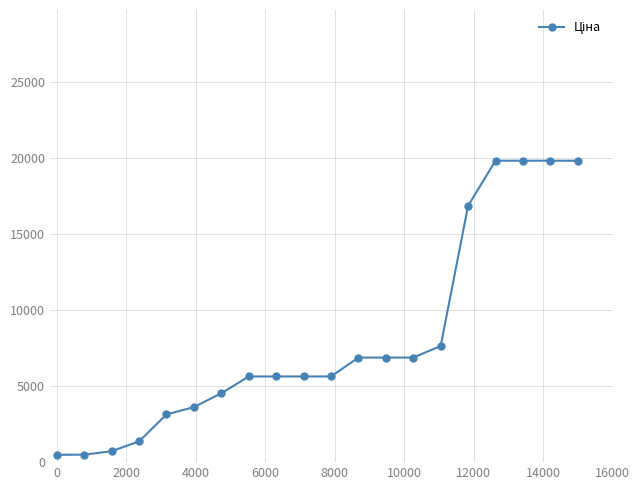

What is the value of the 7th point from the left?

4531.4